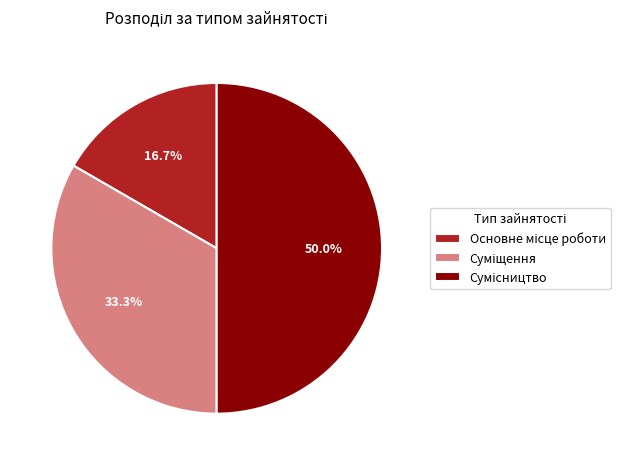

What is the smallest slice in the pie chart?

Основне місце роботи